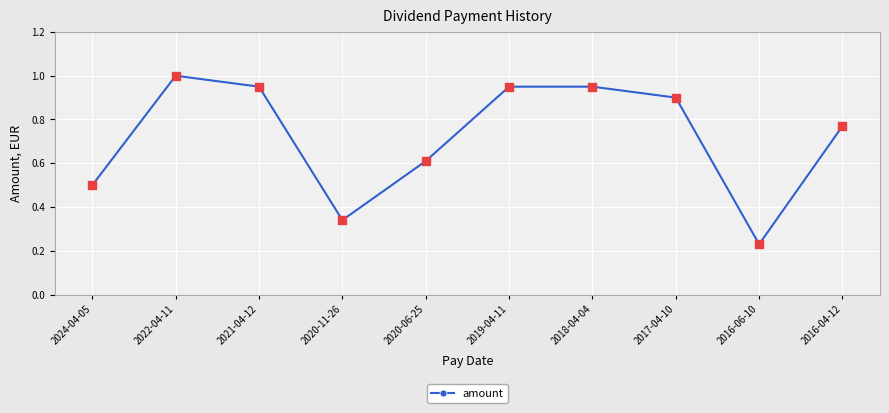

Approximately how many times larger is the value at 2024-04-05 compared to 2022-04-11?

0.5